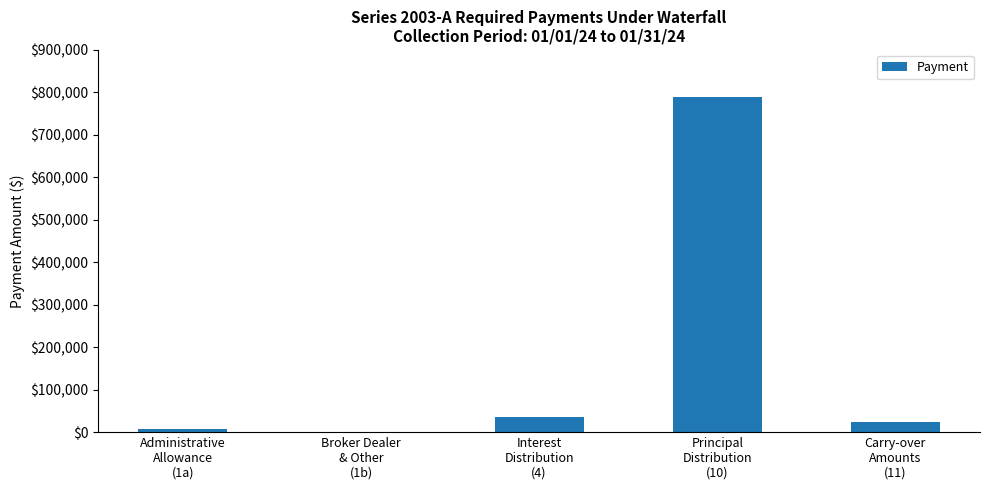

What is the average value?

171574.6